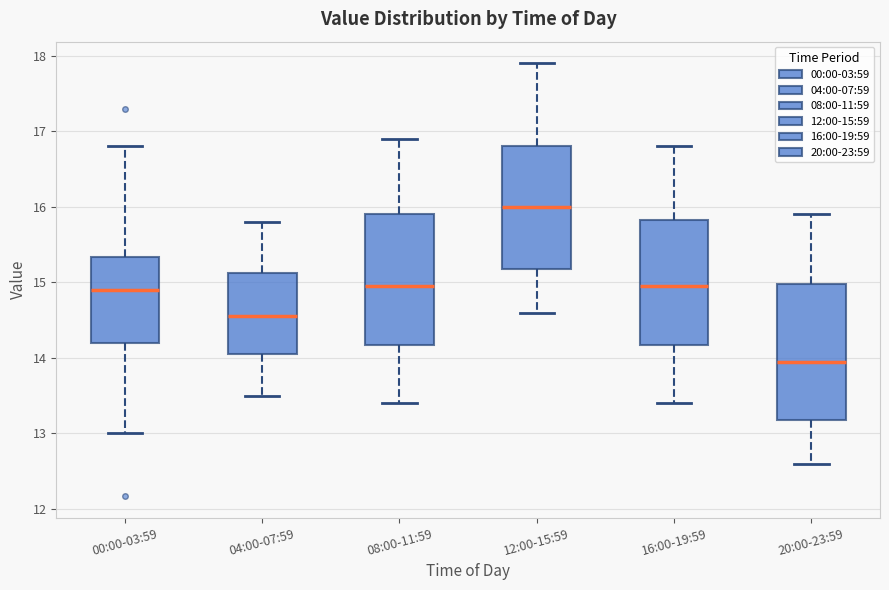

Reading left to right, read every box against the y-axis: the position of its median line, the range the box covers, and the ends of its whiskers. The values are not printed on the chart, so give them approximately, as read against the axis.

00:00-03:59: median 14.9, box 14.2 to 15.3, whiskers 13.0 to 16.8
04:00-07:59: median 14.6, box 14.1 to 15.1, whiskers 13.5 to 15.8
08:00-11:59: median 15.0, box 14.2 to 15.9, whiskers 13.4 to 16.9
12:00-15:59: median 16.0, box 15.2 to 16.8, whiskers 14.6 to 17.9
16:00-19:59: median 15.0, box 14.2 to 15.8, whiskers 13.4 to 16.8
20:00-23:59: median 14.0, box 13.2 to 15.0, whiskers 12.6 to 15.9